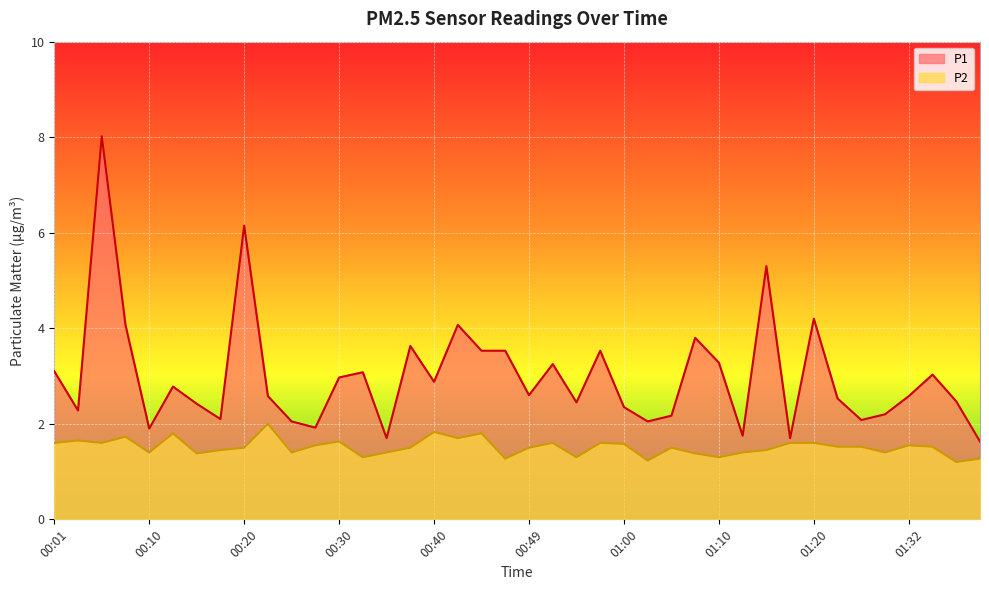

What is the label of the 35th point from the left?

01:28